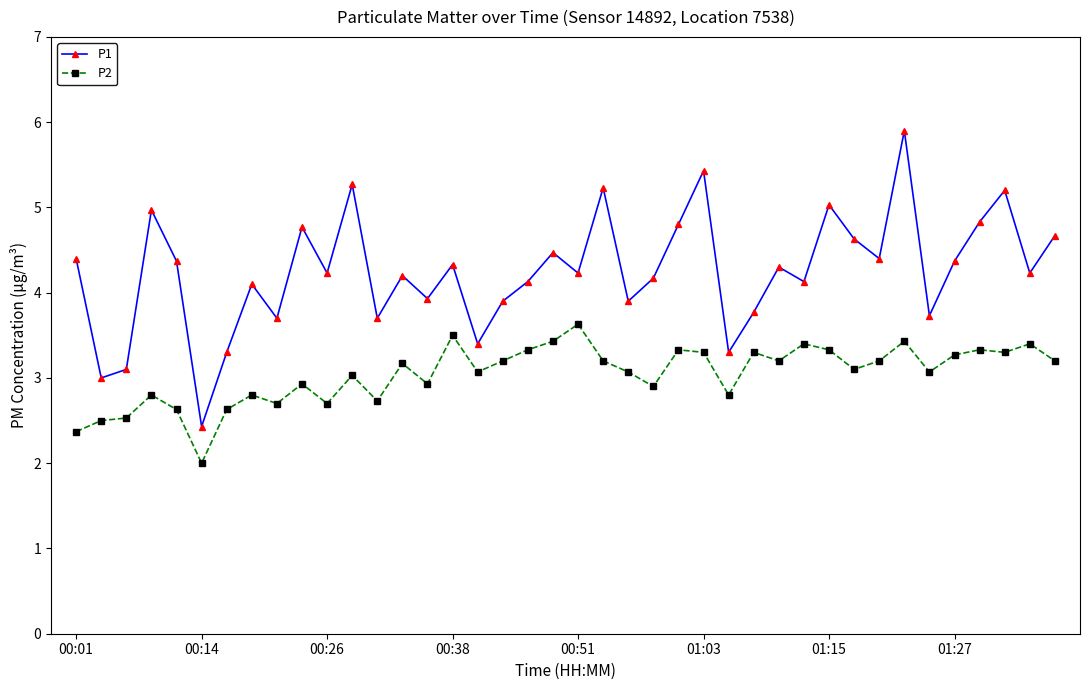

True or false: P1 and P2 intersect in this chart.

False